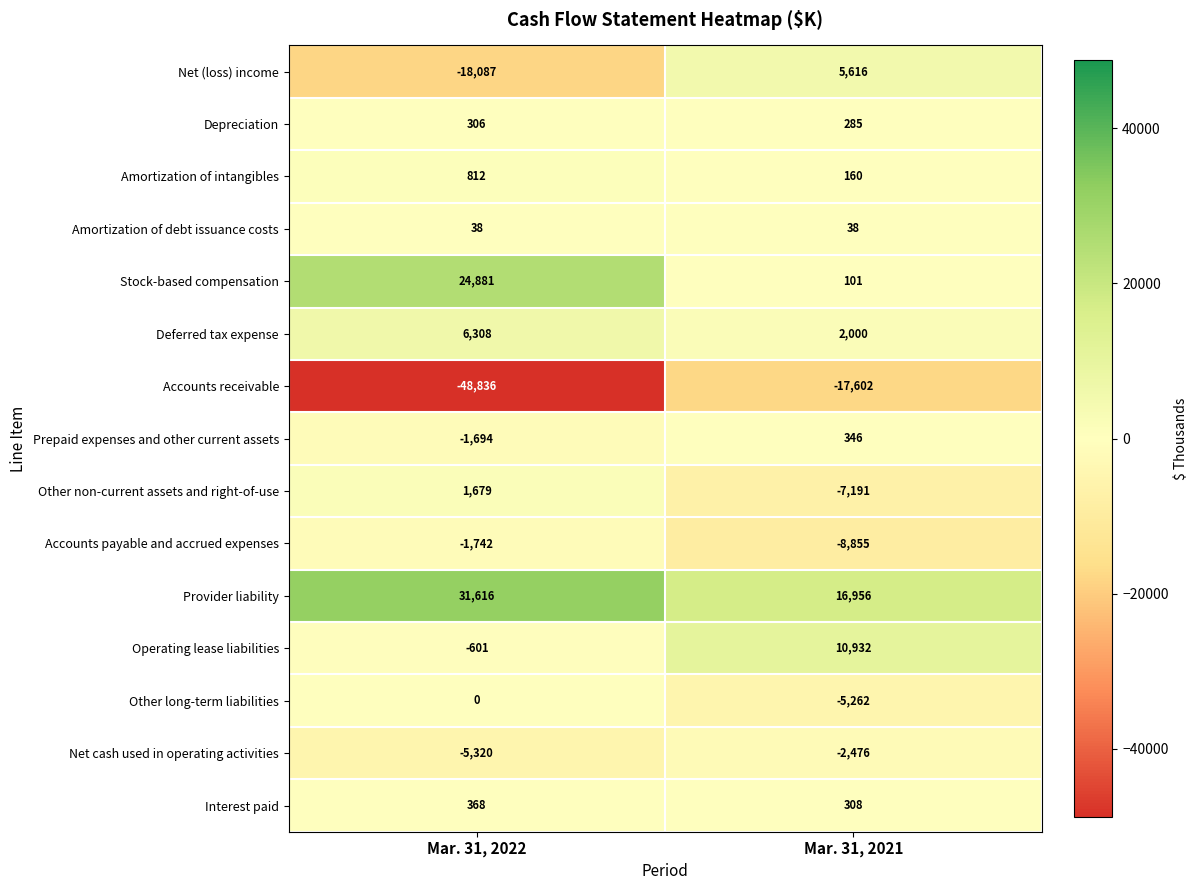

What is the minimum value shown in the chart?

-48836